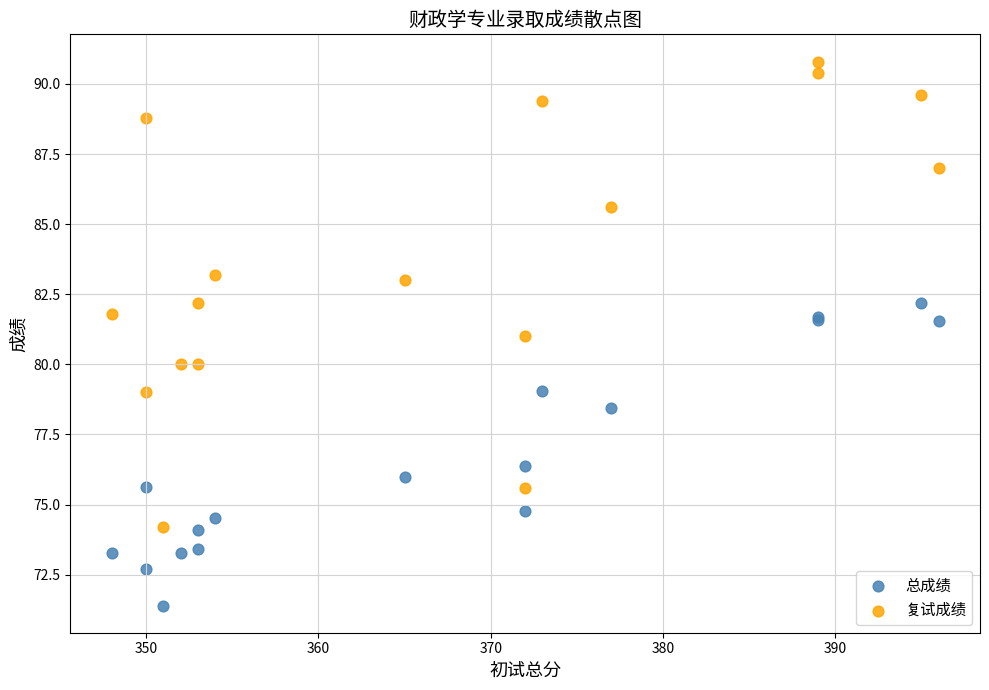

Which series reaches the maximum Y coordinate?

复试成绩